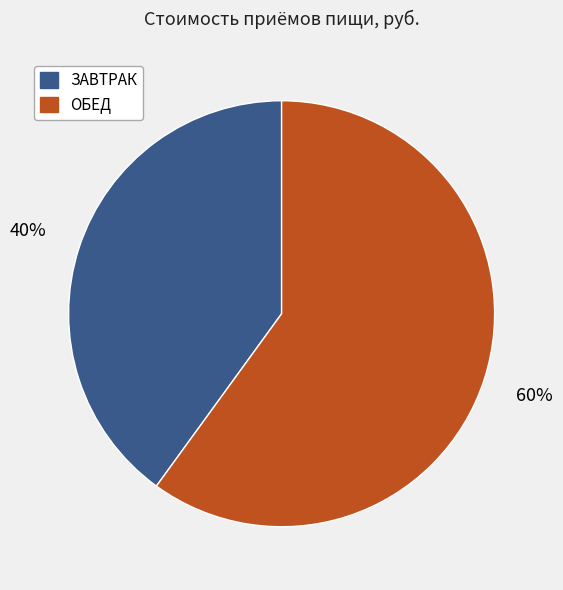

Approximately how many times larger is the value at ЗАВТРАК compared to ОБЕД?

0.7